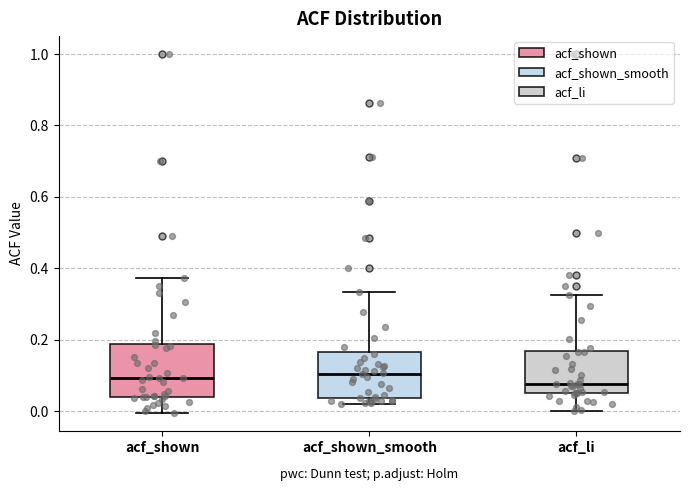

Reading left to right, read every box against the y-axis: the position of its median line, the range the box covers, and the ends of its whiskers. The values are not printed on the chart, so give them approximately, as read against the axis.

acf_shown: median 0.10, box 0.04 to 0.18, whiskers 0.00 to 0.38
acf_shown_smooth: median 0.10, box 0.04 to 0.16, whiskers 0.02 to 0.34
acf_li: median 0.08, box 0.04 to 0.16, whiskers 0.00 to 0.32